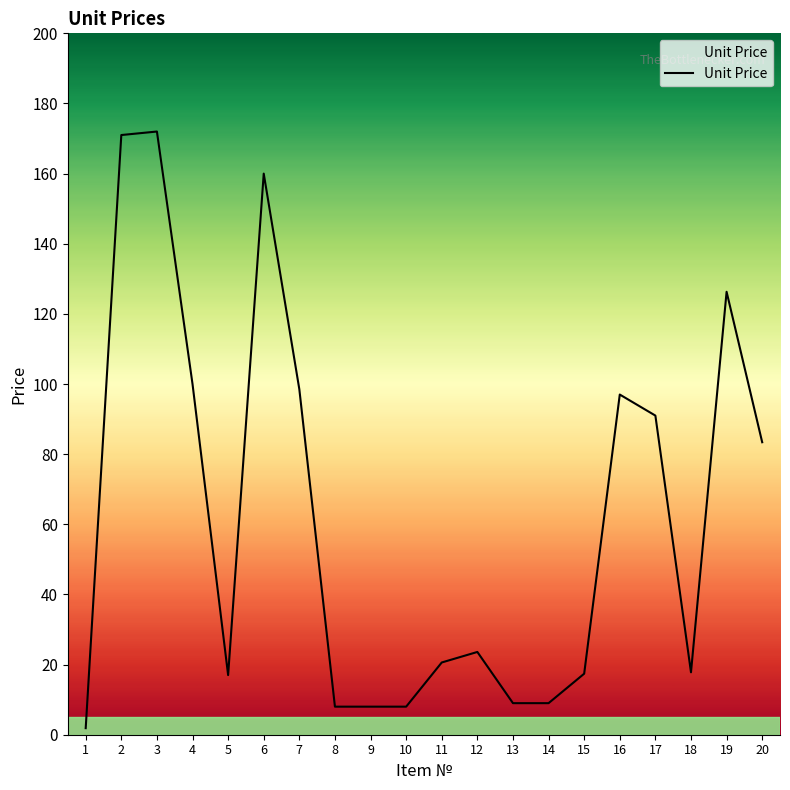

What is the maximum value shown in the chart?

172.0